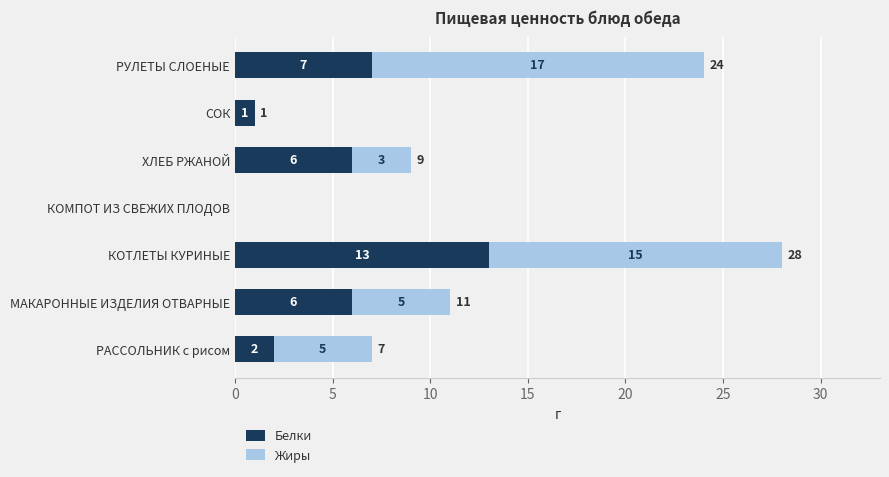

The value of Белки at МАКАРОННЫЕ ИЗДЕЛИЯ ОТВАРНЫЕ is 11. True or false?

False